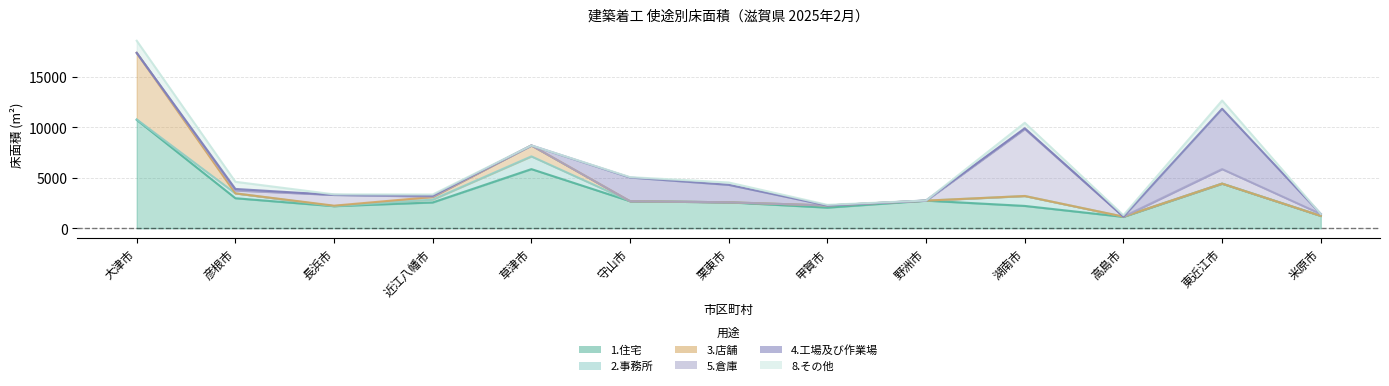

Which series has the widest spread of values?

1.住宅